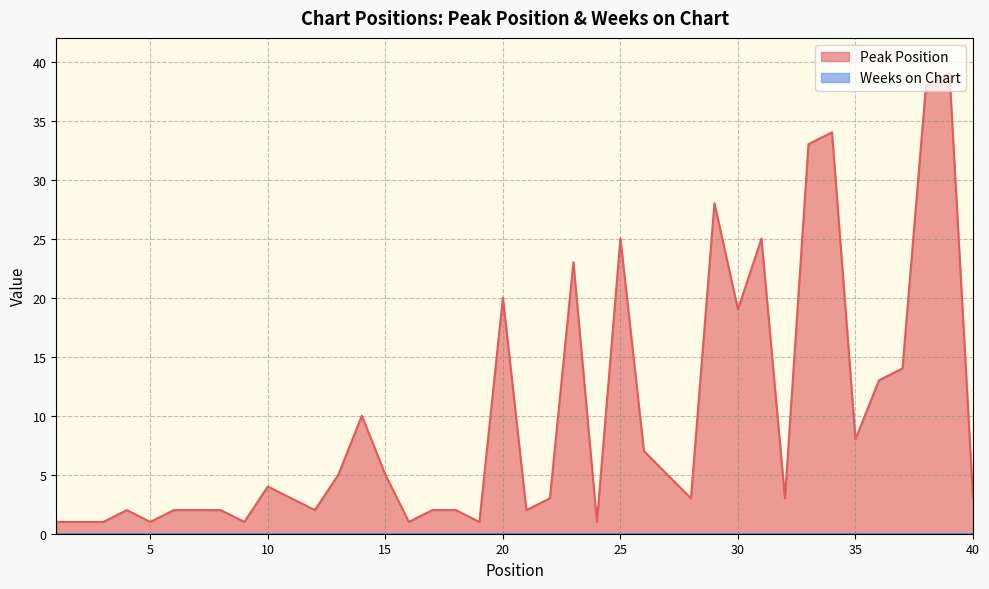

What is the change in value from 19 to 37?

+13